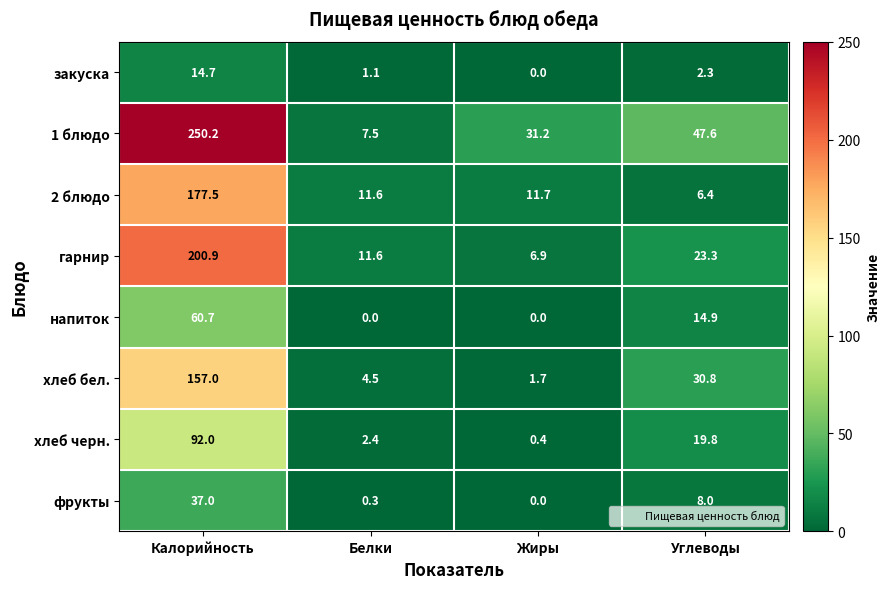

The value of закуска at Калорийность is 21.9. True or false?

False